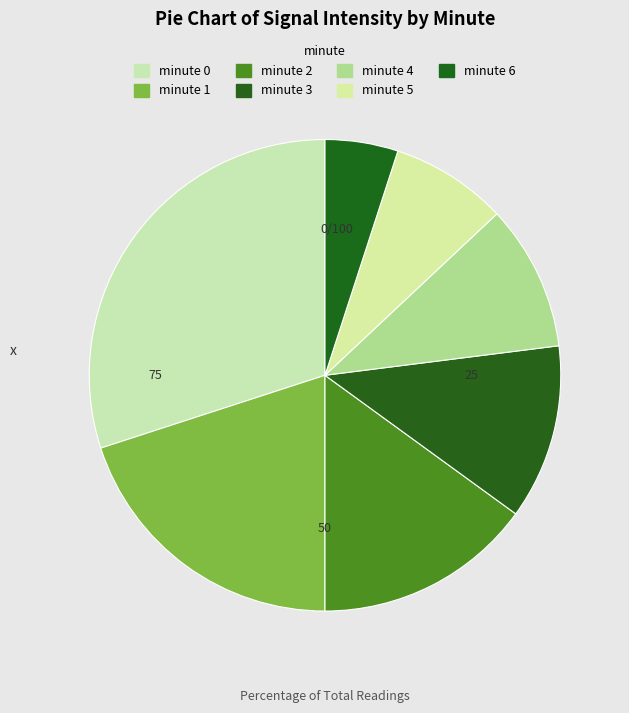

To the nearest percent, what is the difference between the minute 3 and minute 4 slice percentages?

2%